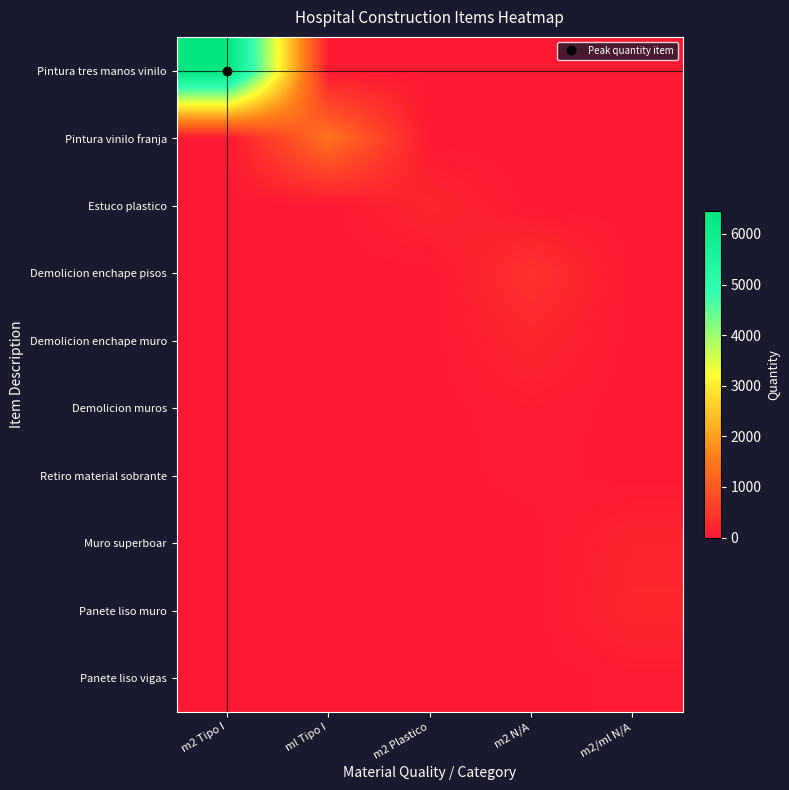

At m2 Tipo I, list the series in order from smallest to largest.

Pintura vinilo franja, Estuco plastico, Demolicion enchape pisos, Demolicion enchape muro, Demolicion muros, Retiro material sobrante, Muro superboar, Panete liso muro, Panete liso vigas, Pintura tres manos vinilo